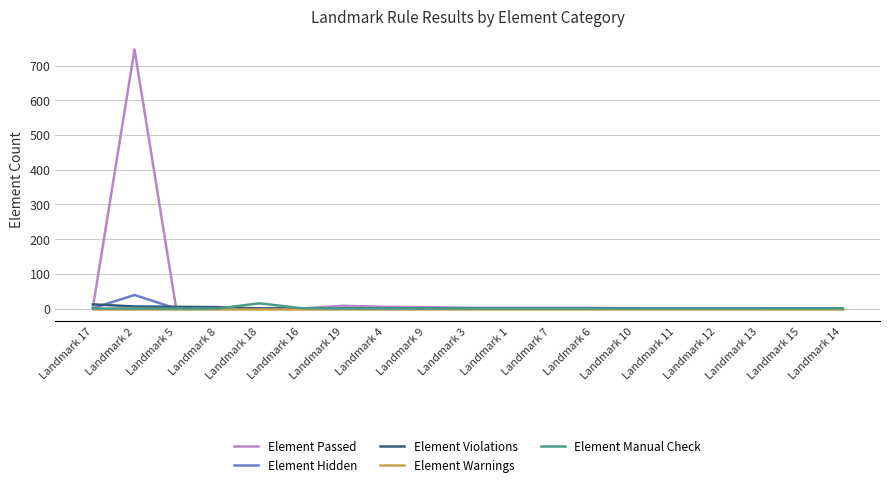

Which series has the largest range (max minus min)?

Element Passed